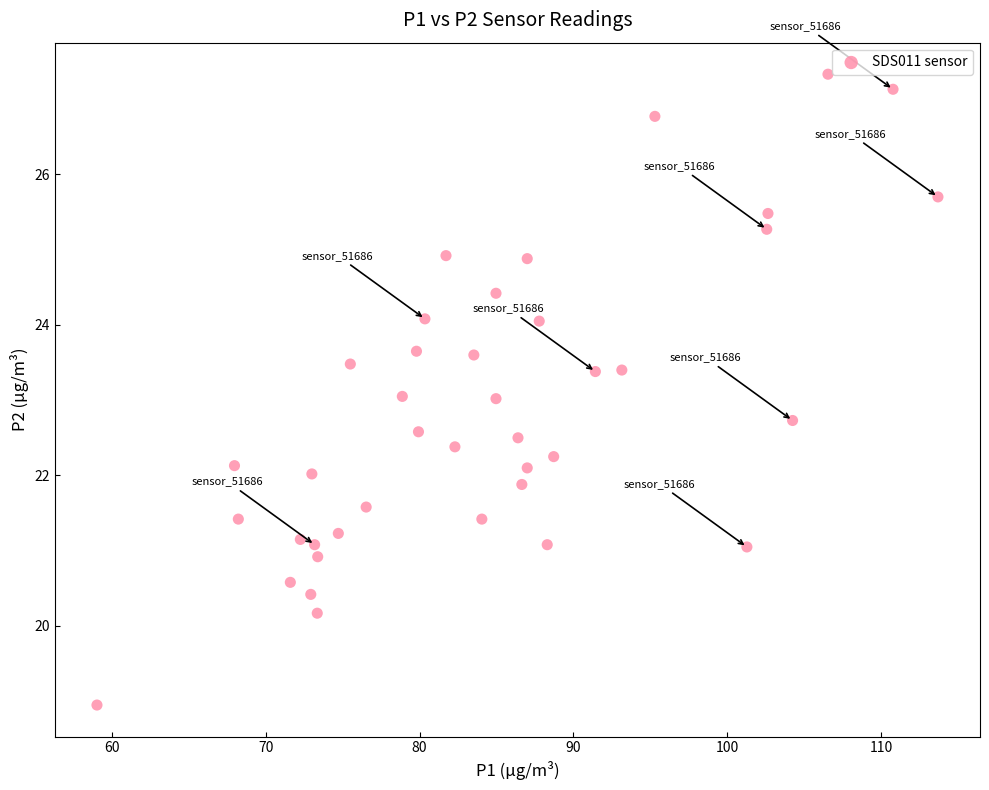

What is the range of Y values (max minus min)?

8.4